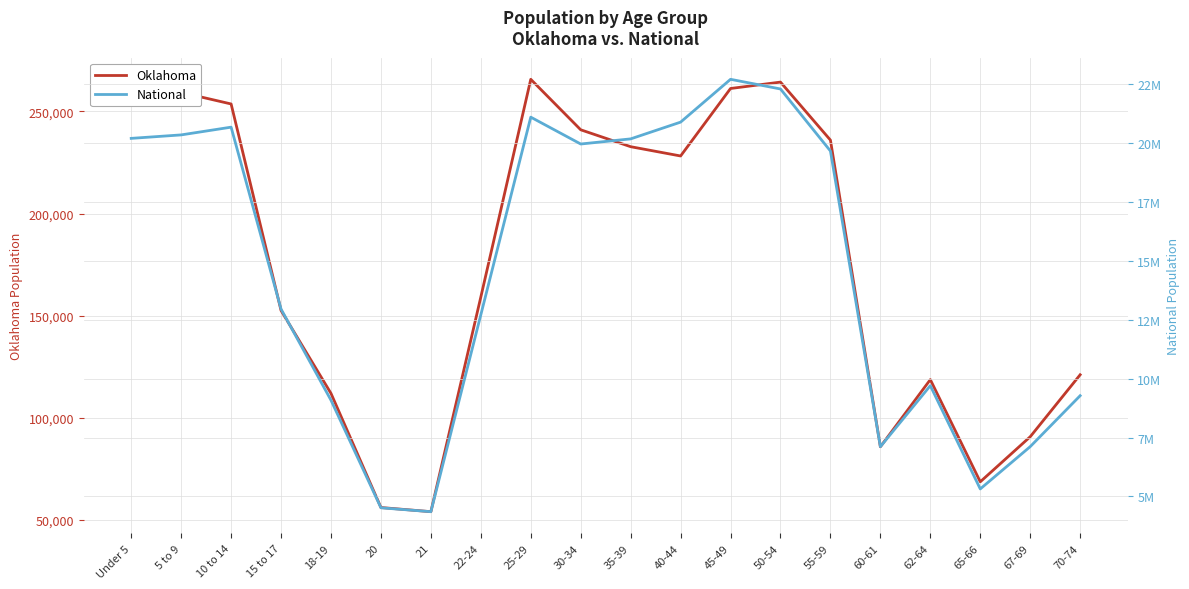

True or false: National and Oklahoma intersect in this chart.

False